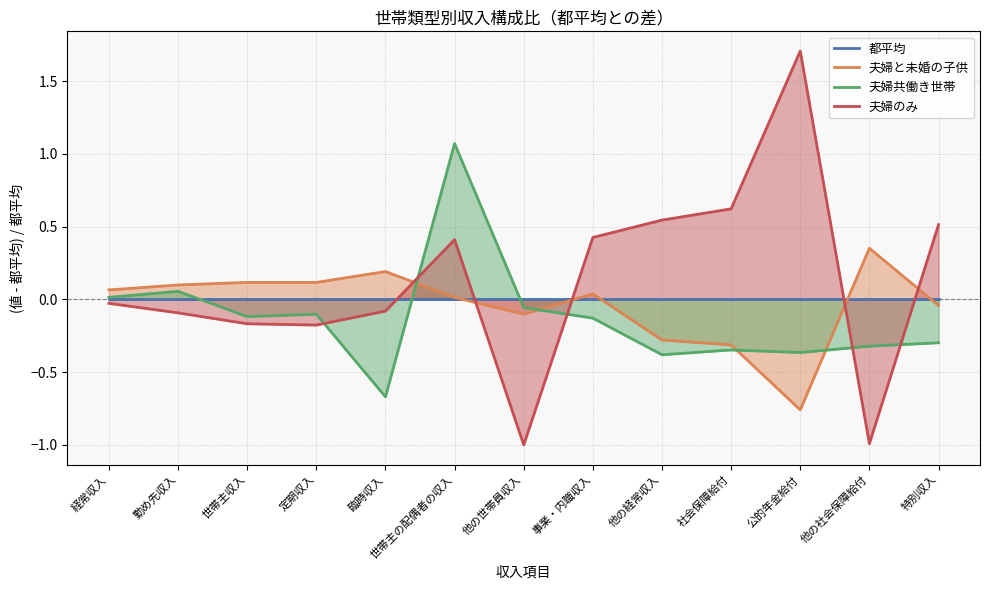

Rank the categories by 夫婦のみ value from lowest to highest.

他の世帯員収入, 他の社会保障給付, 定期収入, 世帯主収入, 勤め先収入, 臨時収入, 経常収入, 世帯主の配偶者の収入, 事業・内職収入, 特別収入, 他の経常収入, 社会保障給付, 公的年金給付